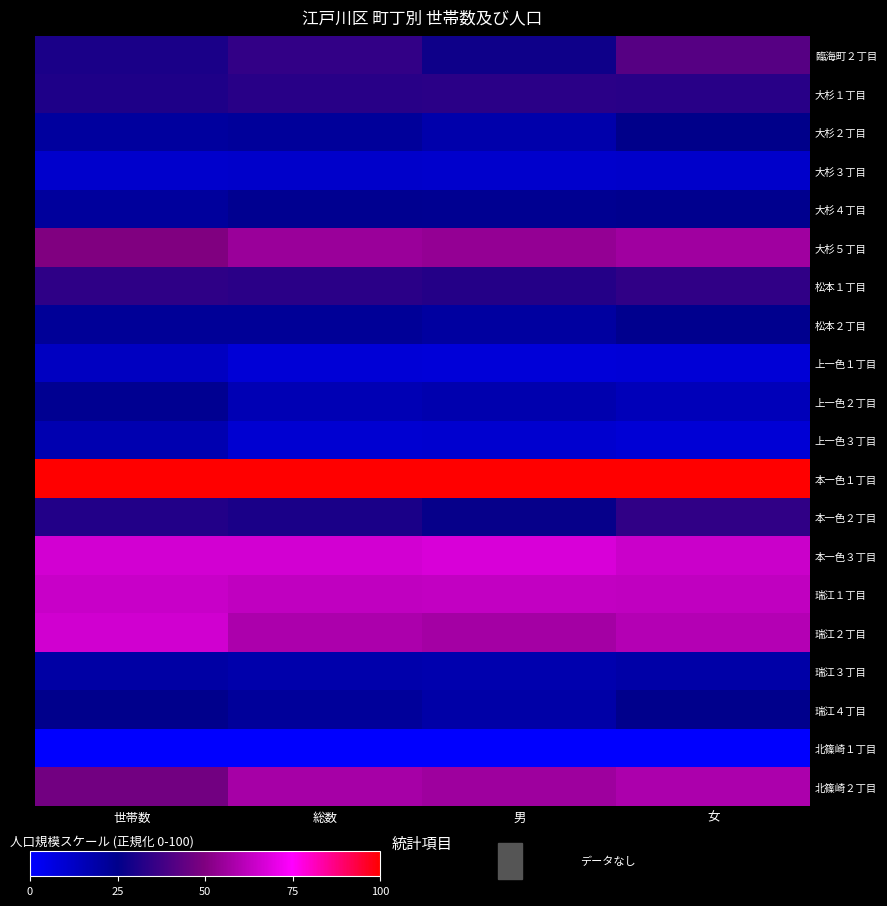

Reading right to left, transcribe all the data shown in this chart.

臨海町２丁目: 女=41.9	男=28.1	総数=34.9	世帯数=30.1
大杉１丁目: 女=33.1	男=33.3	総数=33.2	世帯数=31.2
大杉２丁目: 女=25.3	男=18.3	総数=21.7	世帯数=20.7
大杉３丁目: 女=11.7	男=11.1	総数=11.4	世帯数=11.2
大杉４丁目: 女=24.4	男=23.8	総数=24.1	世帯数=21.4
大杉５丁目: 女=56.4	男=54.0	総数=55.2	世帯数=50.4
松本１丁目: 女=34.7	男=32.1	総数=33.4	世帯数=34.2
松本２丁目: 女=24.3	男=20.5	総数=22.4	世帯数=22.6
上一色１丁目: 女=8.8	男=8.6	総数=8.7	世帯数=13.5
上一色２丁目: 女=14.9	男=17.6	総数=16.3	世帯数=23.6
上一色３丁目: 女=9.3	男=10.3	総数=9.8	世帯数=16.9
本一色１丁目: 女=100.0	男=100.0	総数=100.0	世帯数=100.0
本一色２丁目: 女=34.5	男=26.3	総数=30.3	世帯数=31.9
本一色３丁目: 女=64.8	男=67.3	総数=66.1	世帯数=66.4
瑞江１丁目: 女=62.6	男=63.1	総数=62.9	世帯数=64.4
瑞江２丁目: 女=60.5	男=57.4	総数=58.9	世帯数=65.9
瑞江３丁目: 女=18.9	男=17.4	総数=18.2	世帯数=19.8
瑞江４丁目: 女=24.8	男=18.8	総数=21.7	世帯数=24.7
北篠崎１丁目: 女=0.0	男=0.0	総数=0.0	世帯数=0.0
北篠崎２丁目: 女=58.8	男=56.1	総数=57.4	世帯数=47.3